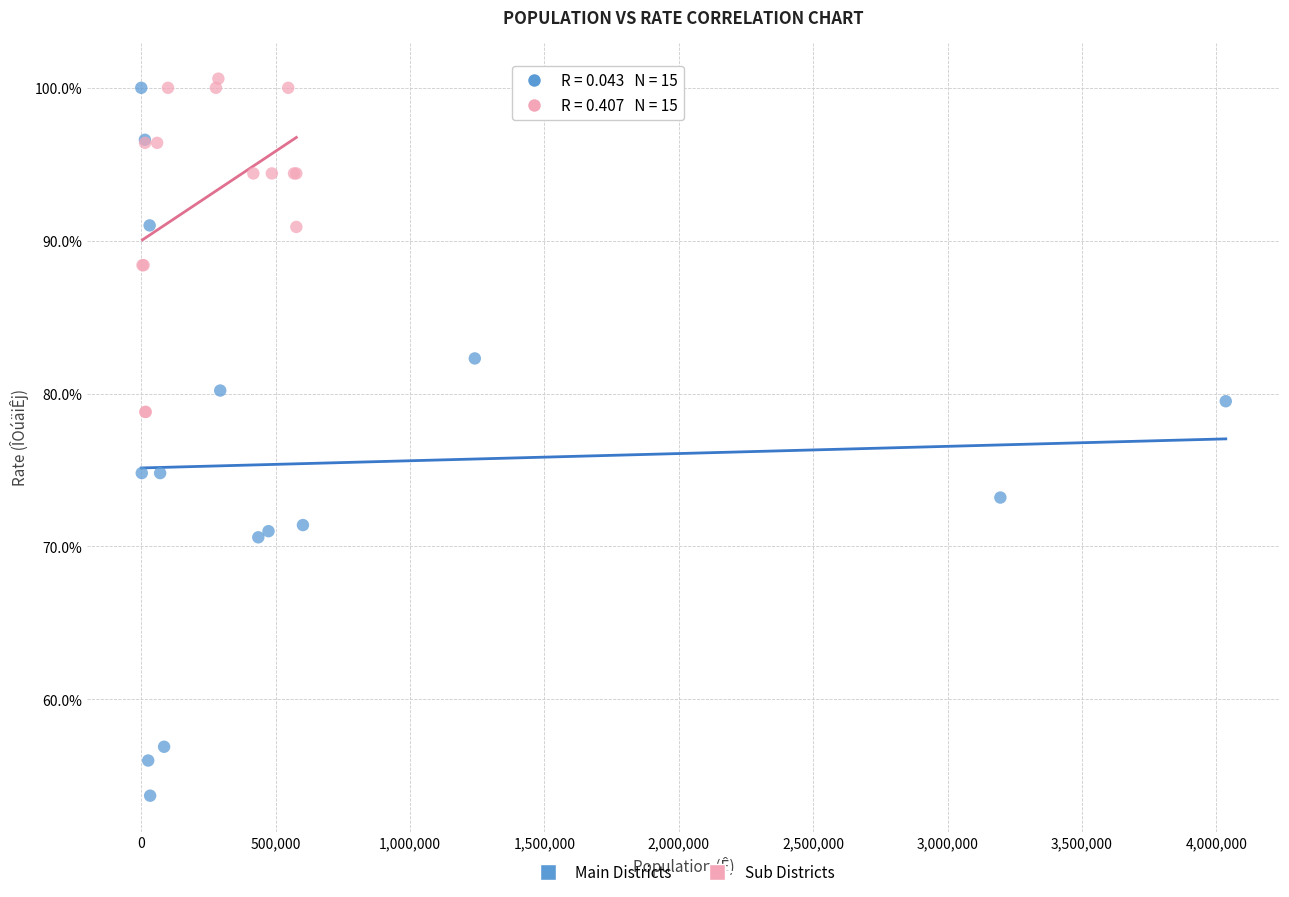

Which series contains the lowest Y value?

Main Districts